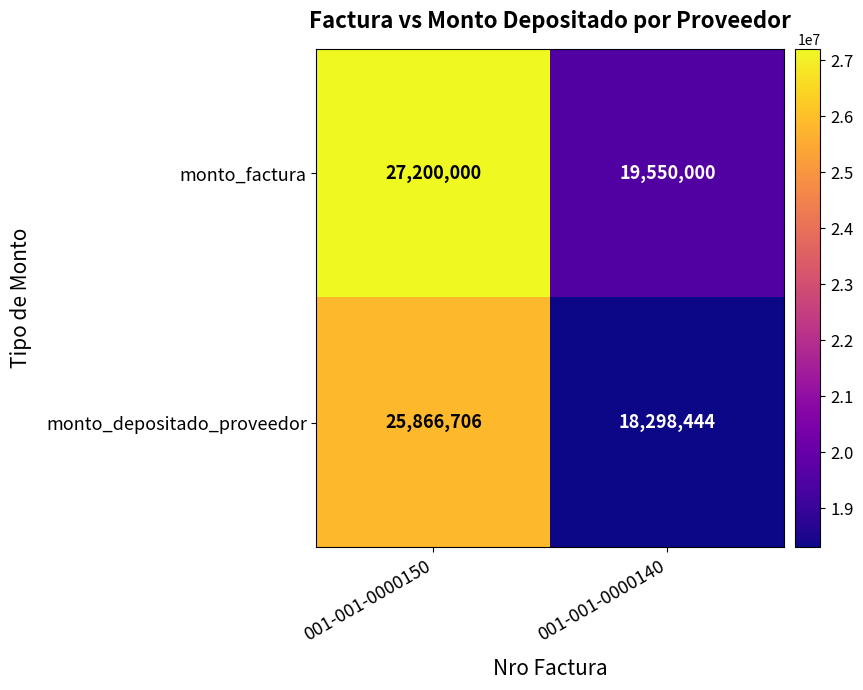

Between 001-001-0000150 and 001-001-0000140, which series saw the biggest shift?

monto_factura